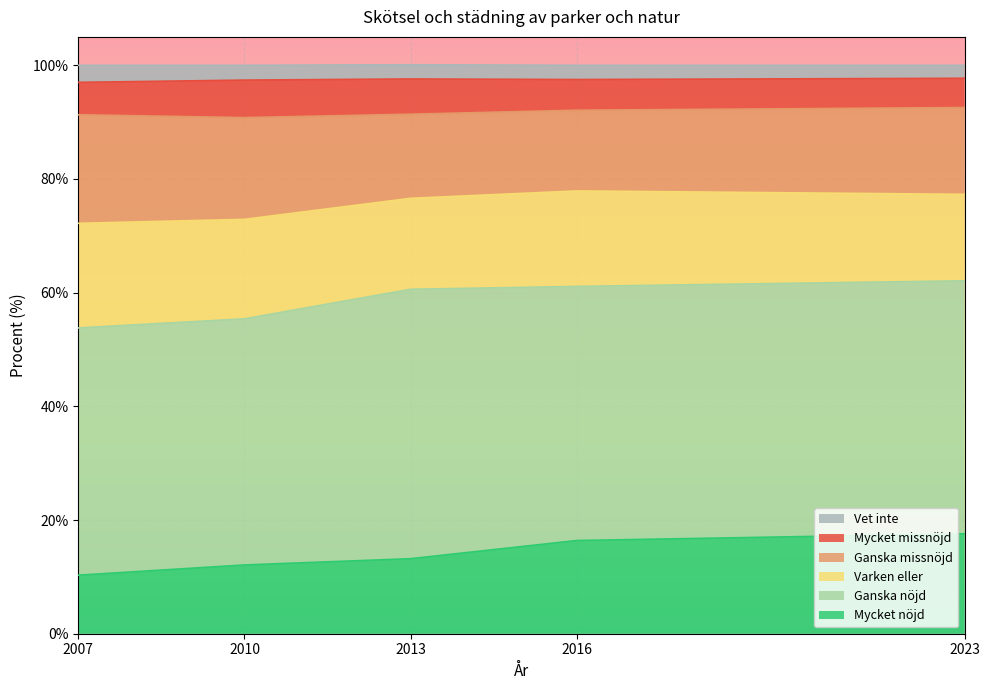

Between 2010 and 2016, which is larger?

2016